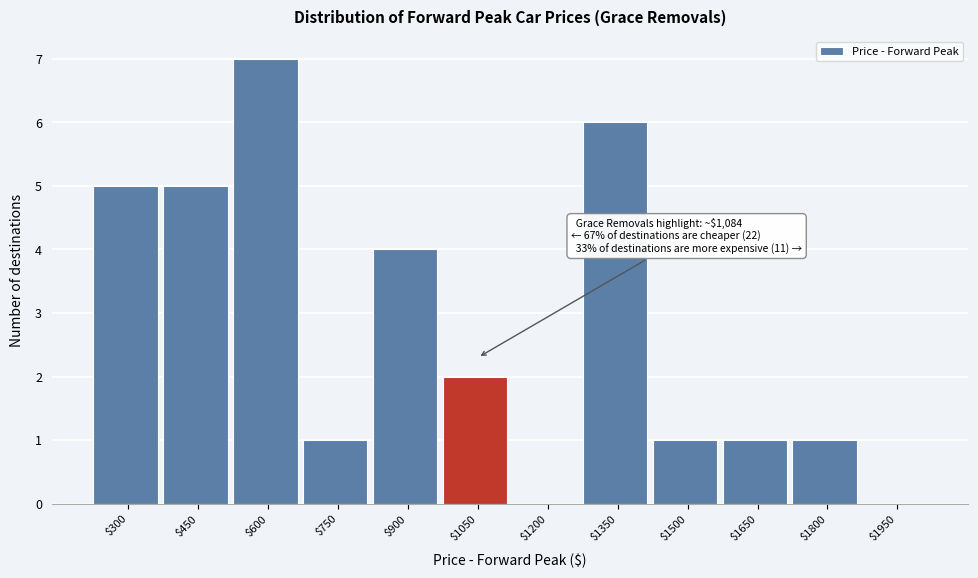

The value at $1800 is 1. True or false?

True